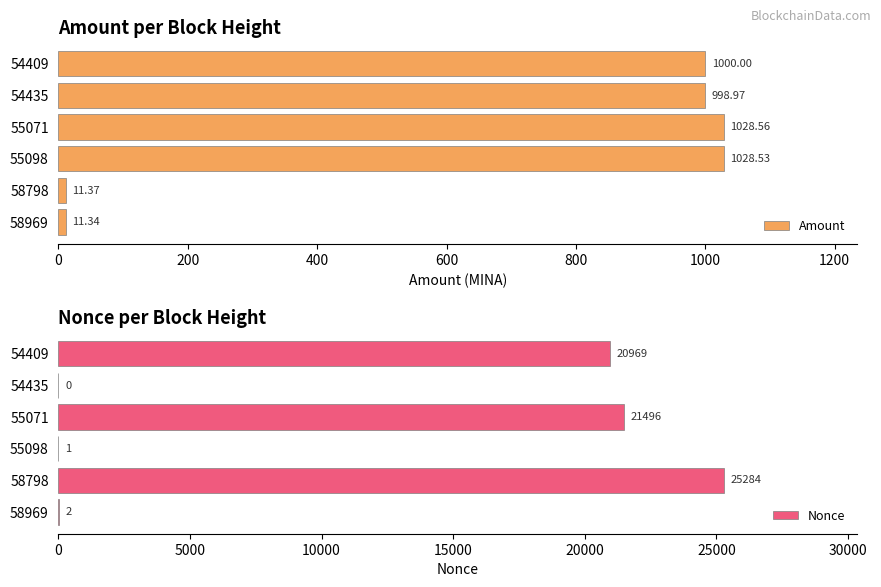

What is the average value of the Amount series?

679.8